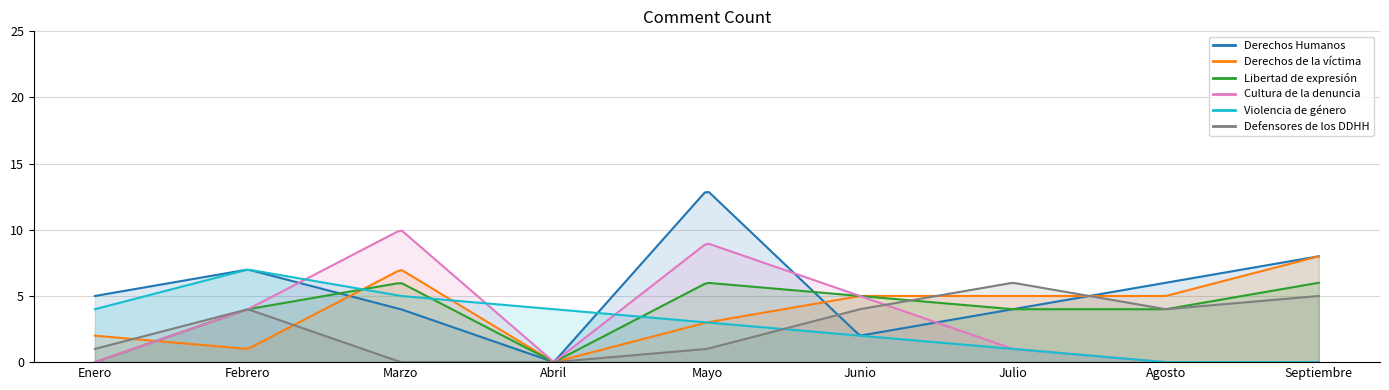

Which category has the highest value across all series?

Mayo